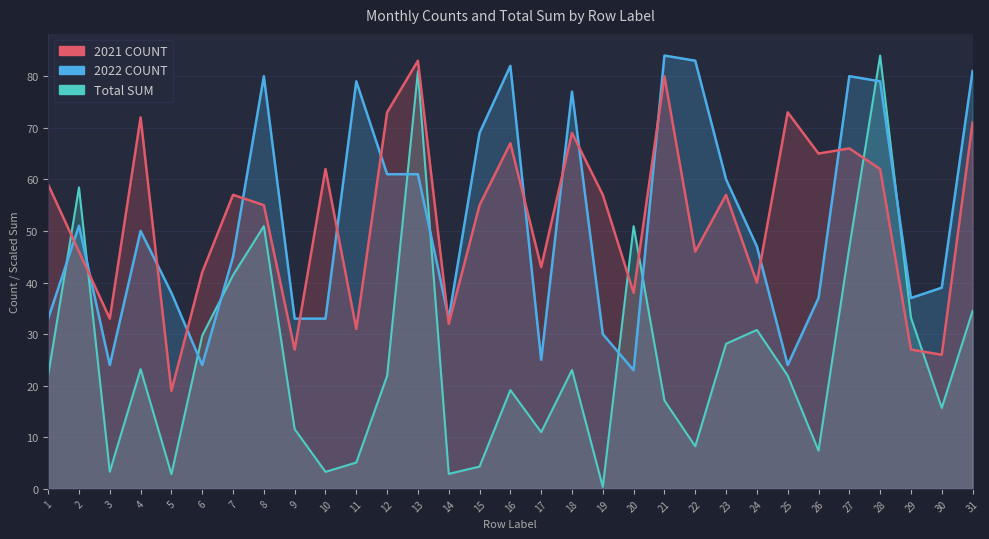

Read the 2021 COUNT value at 6.

42.0